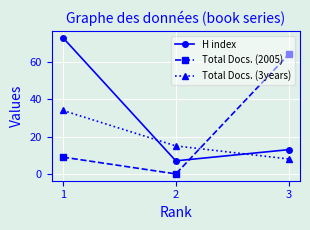

How many lines are shown in the chart?

3